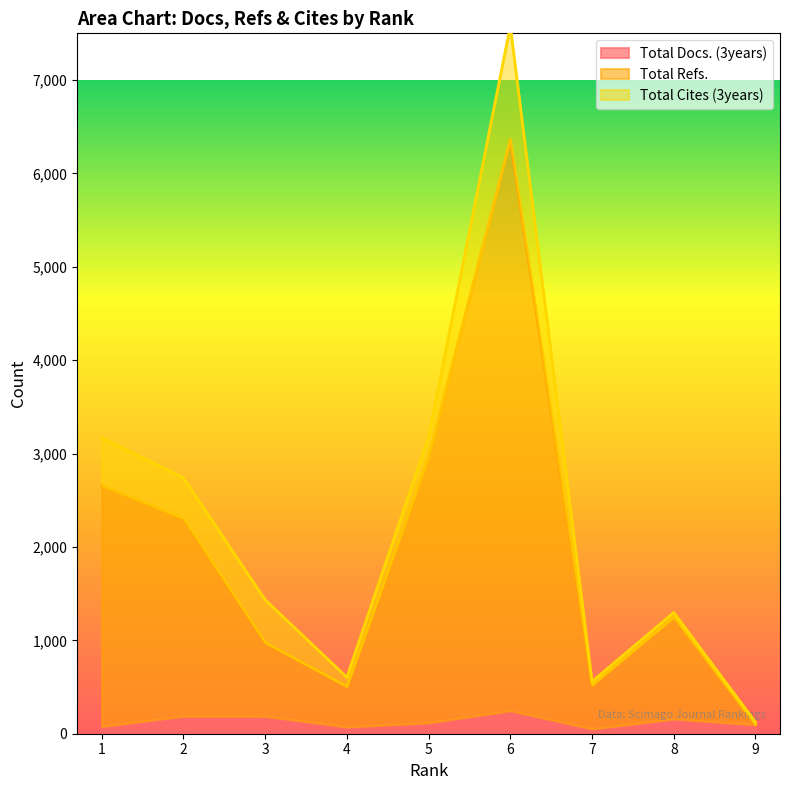

True or false: Total Docs. (3years) and Total Refs. intersect in this chart.

False